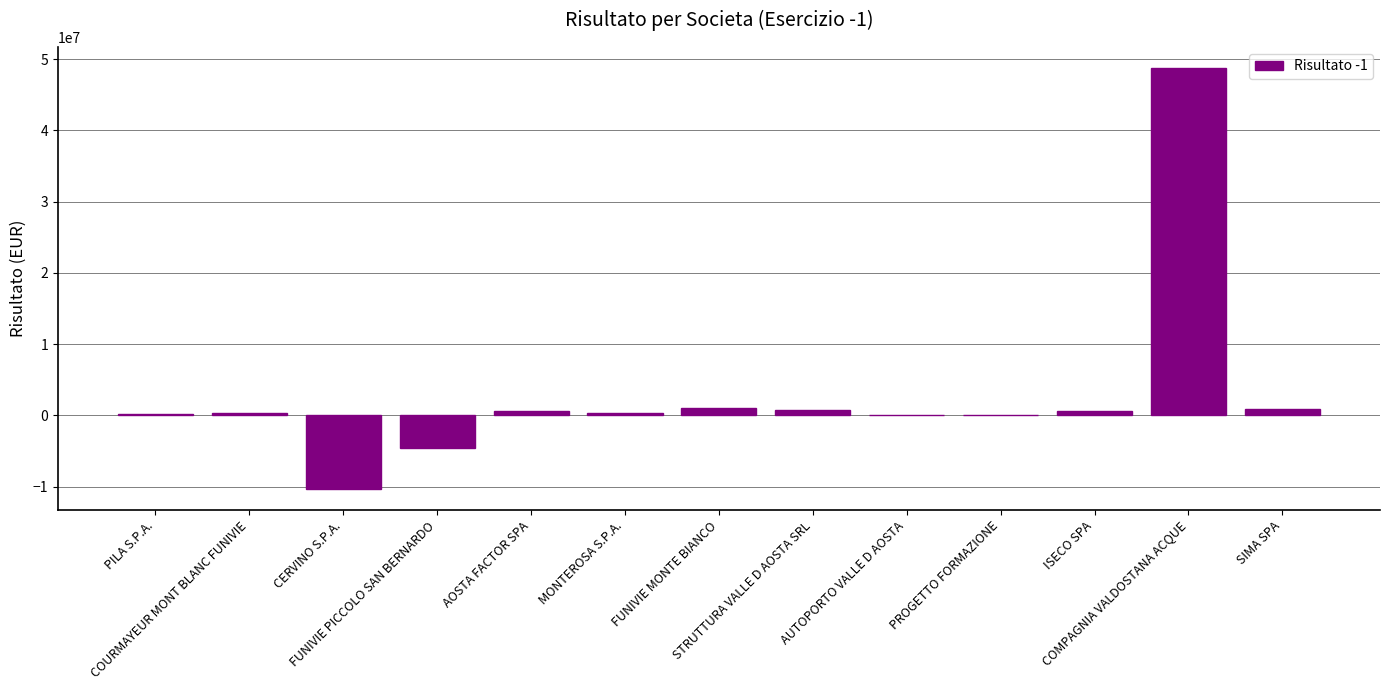

What is the change in value from FUNIVIE PICCOLO SAN BERNARDO to PROGETTO FORMAZIONE?

+4670529